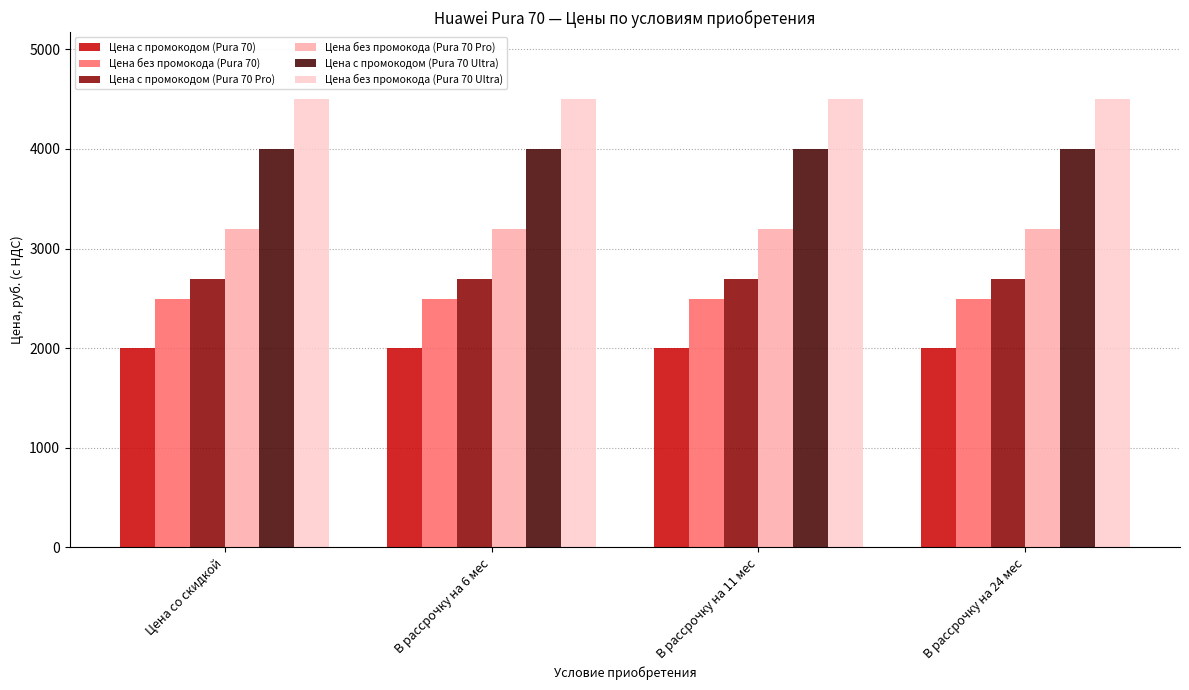

What is the sum of the Цена без промокода (Pura 70) values at В рассрочку на 11 мес and В рассрочку на 24 мес?

4997.9